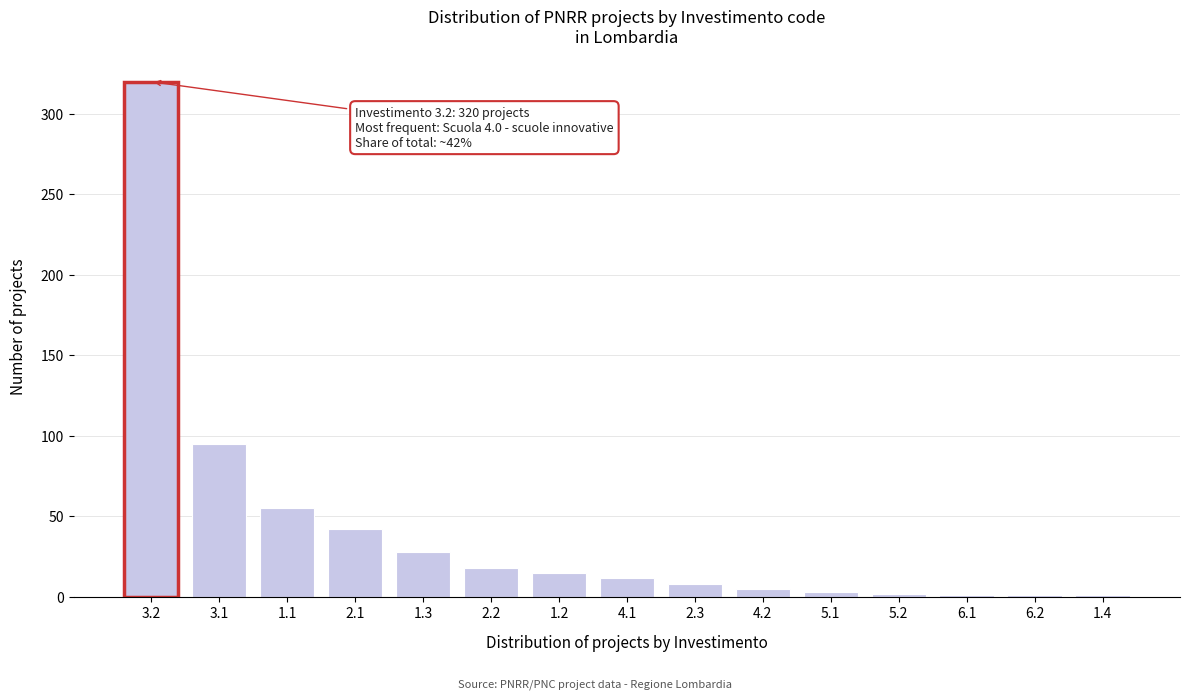

The value at 1.1 is 22. True or false?

False